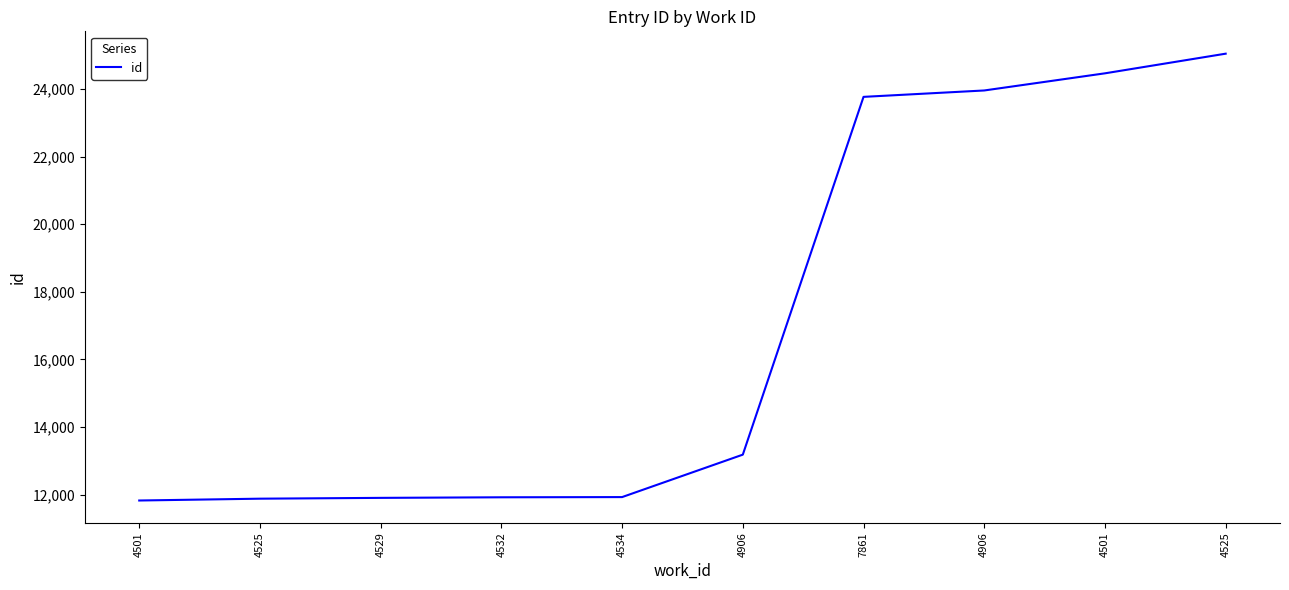

What is the approximate value at 4525?

11883